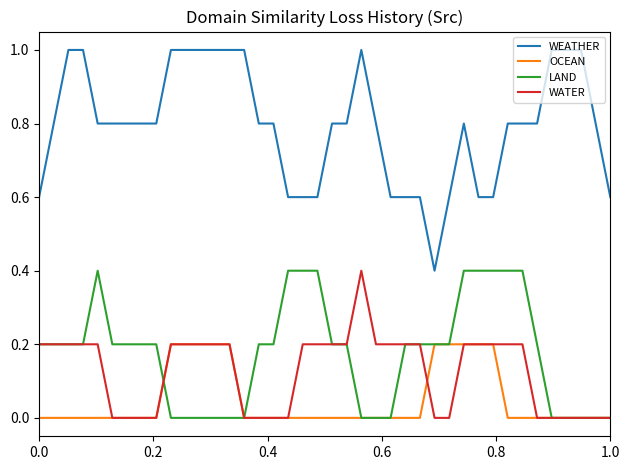

Which series has the largest total across all categories?

WEATHER